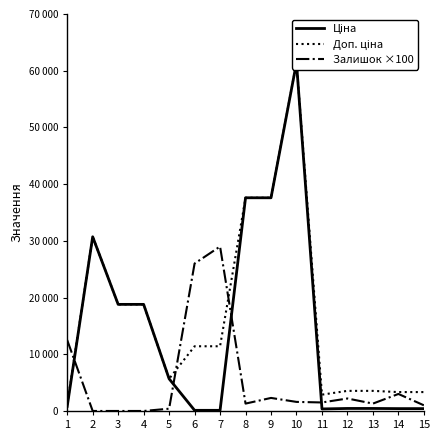

The value of Доп. ціна at 5 is 3126.5. True or false?

False